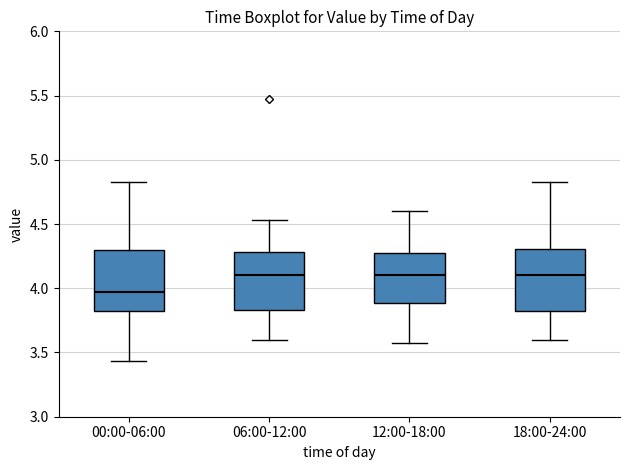

Reading left to right, read every box against the y-axis: the position of its median line, the range the box covers, and the ends of its whiskers. The values are not printed on the chart, so give them approximately, as read against the axis.

00:00-06:00: median 3.95, box 3.80 to 4.30, whiskers 3.45 to 4.85
06:00-12:00: median 4.10, box 3.85 to 4.30, whiskers 3.60 to 4.55
12:00-18:00: median 4.10, box 3.90 to 4.30, whiskers 3.55 to 4.60
18:00-24:00: median 4.10, box 3.80 to 4.30, whiskers 3.60 to 4.85